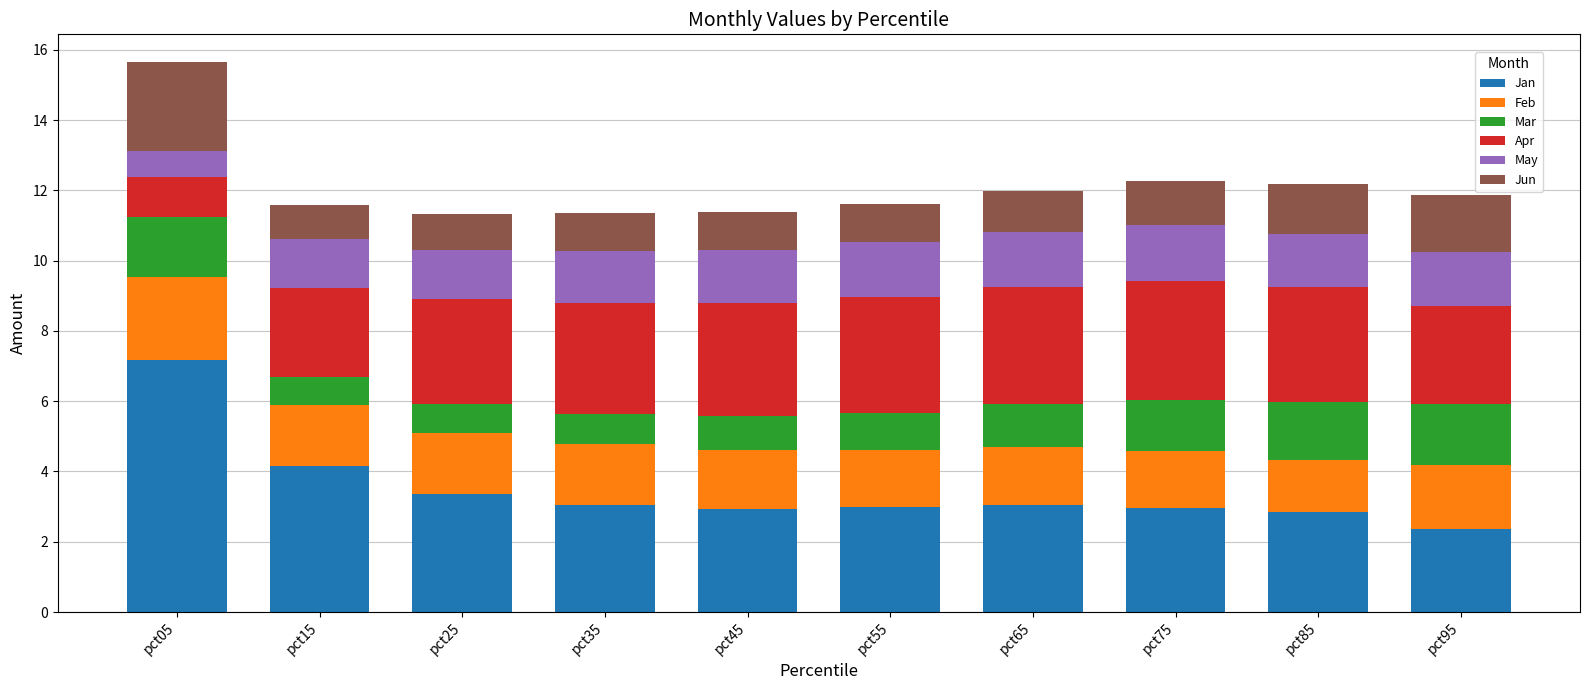

What are all the series names shown in the legend?

Jan, Feb, Mar, Apr, May, Jun